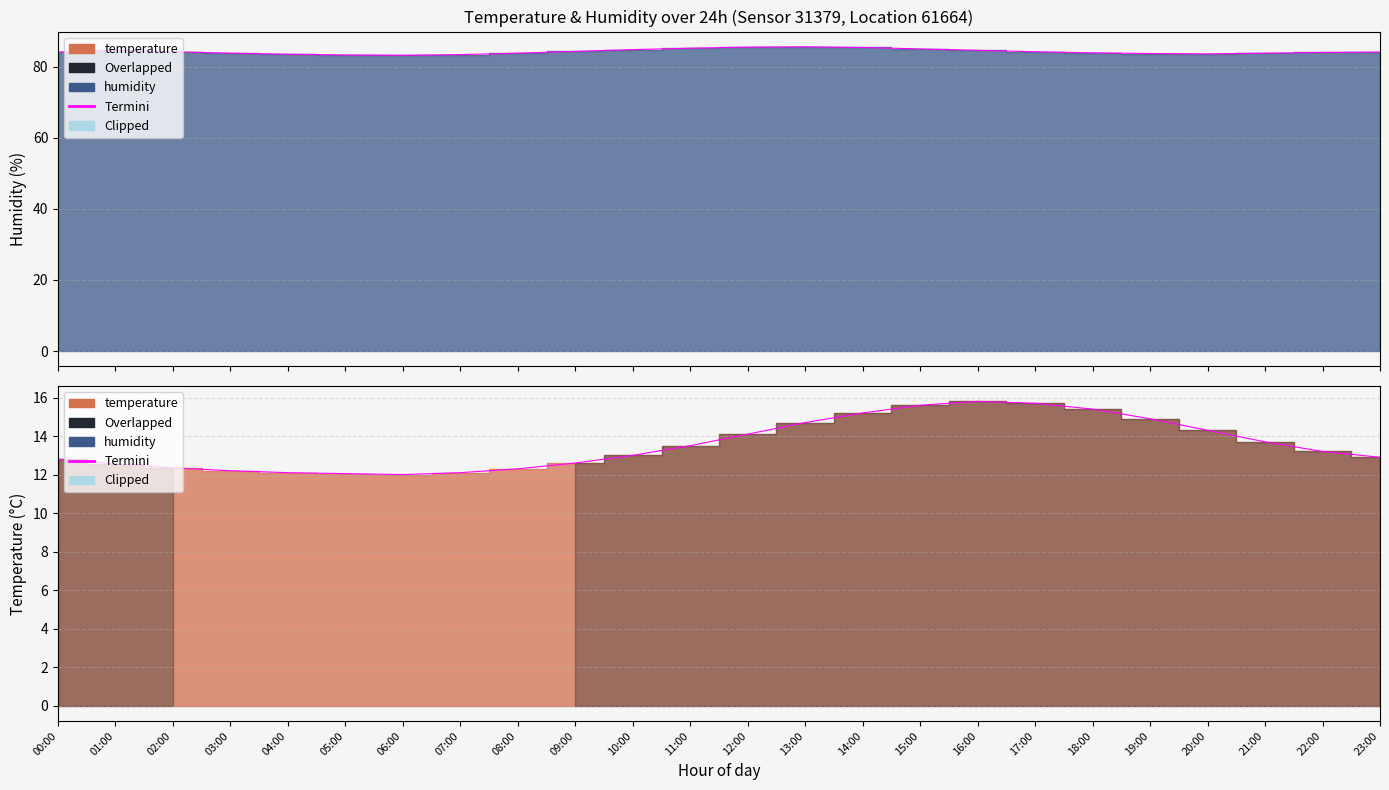

What is the total value across all series at 13:00?

100.3